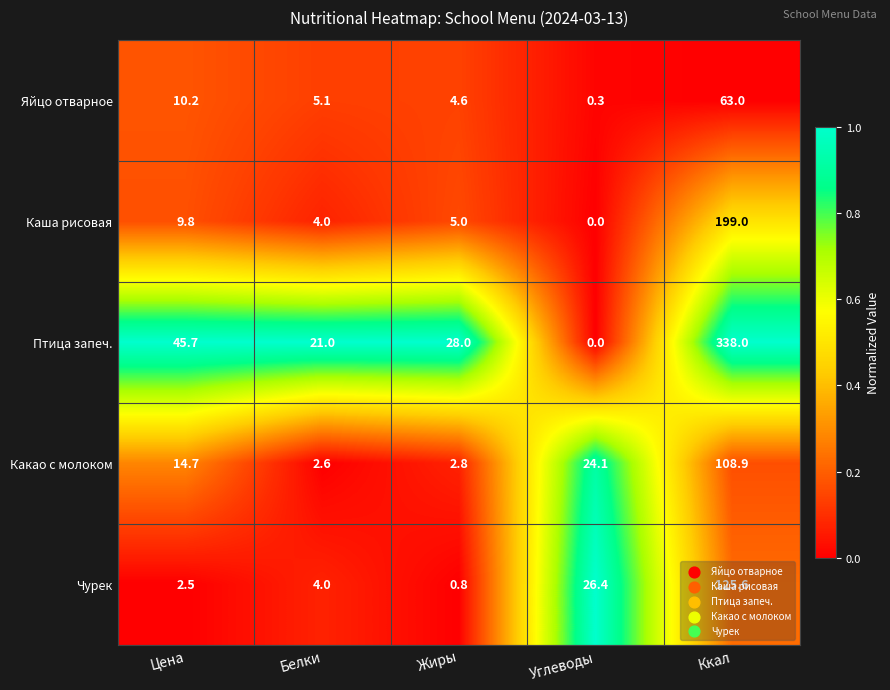

What is the difference between the maximum and minimum values in the Каша рисовая series?

199.0